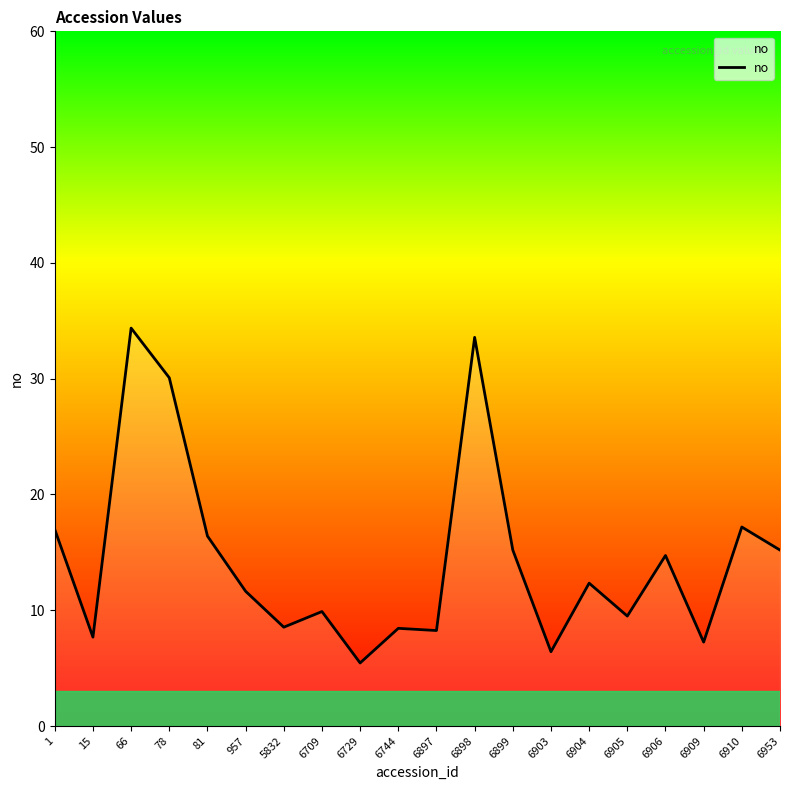

At which category does the data reach its first local peak?

66